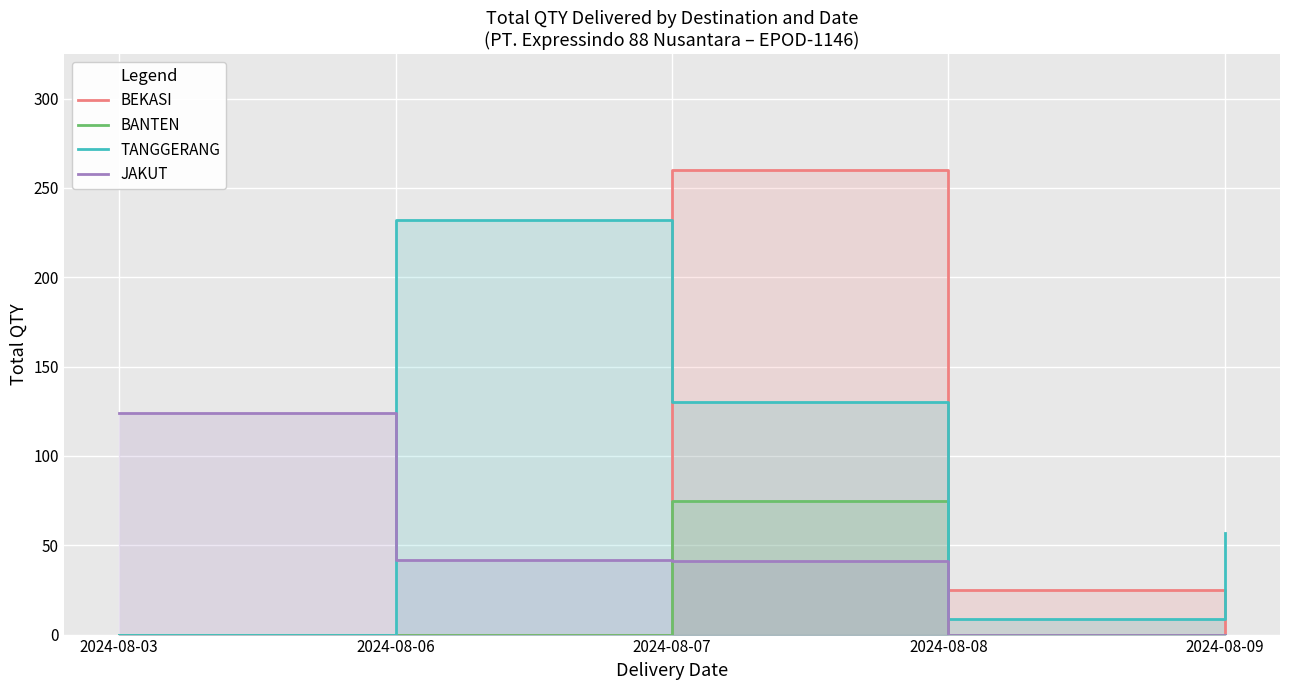

At which category does BANTEN reach its first local peak?

2024-08-07